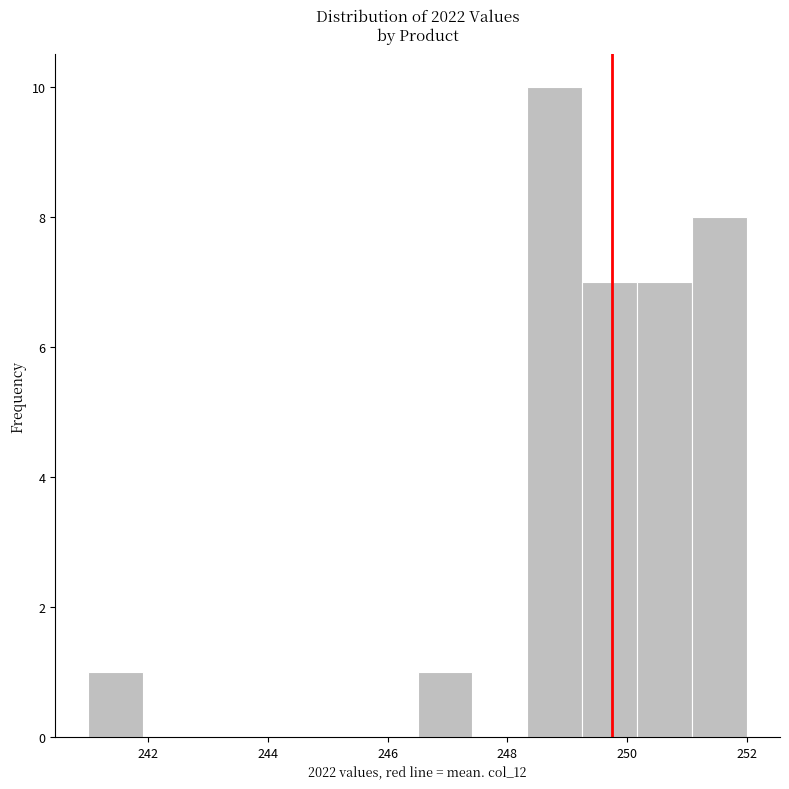

Which range on the x-axis has the tallest bar?

248.4 to 249.2